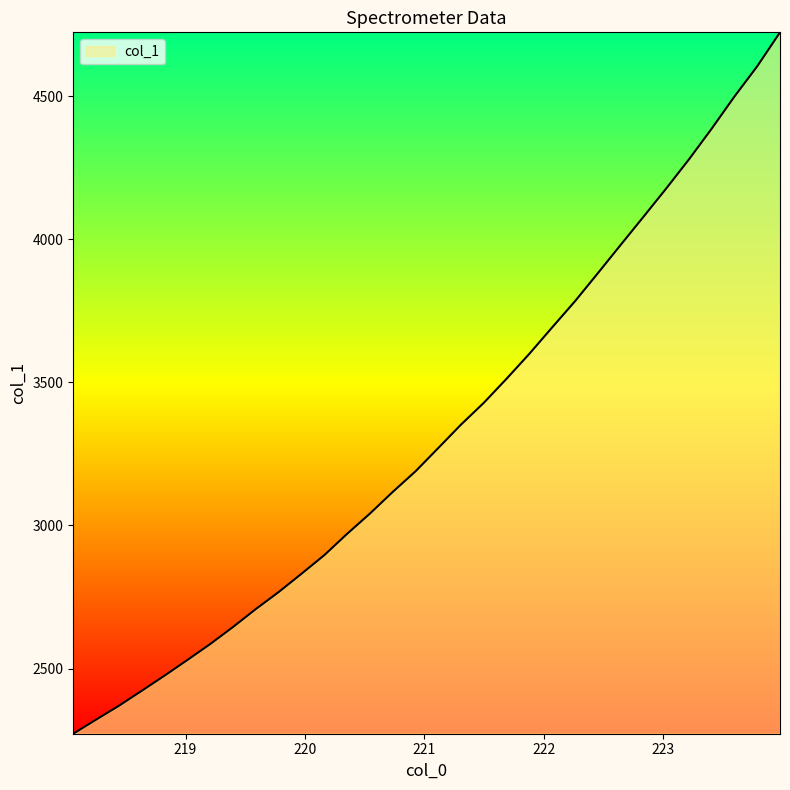

True or false: the data has more than 0 interior local peaks.

False